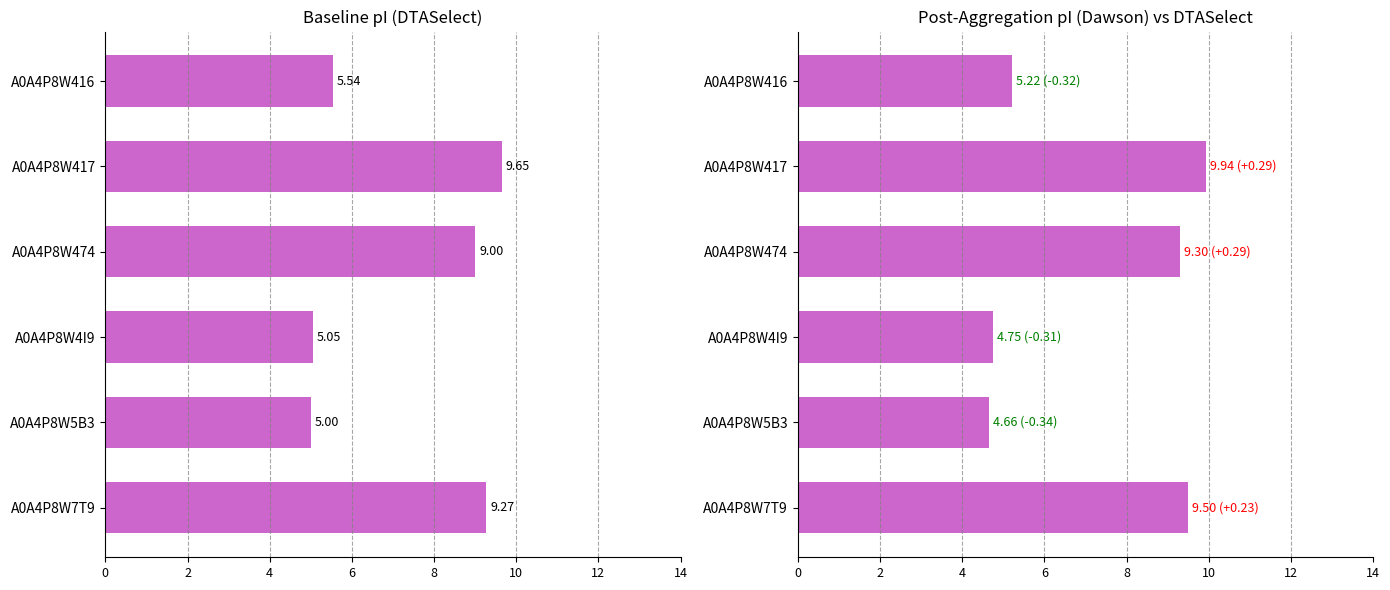

Where does the DTASelect series first go above 9?

A0A4P8W417